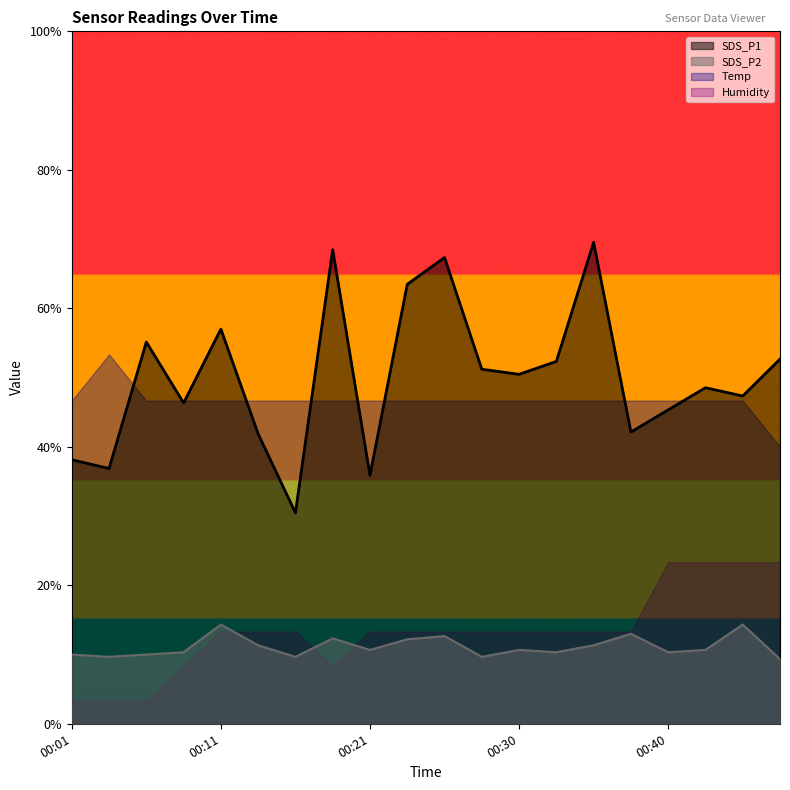

What is the sum of all SDS_P1 values?

150.1